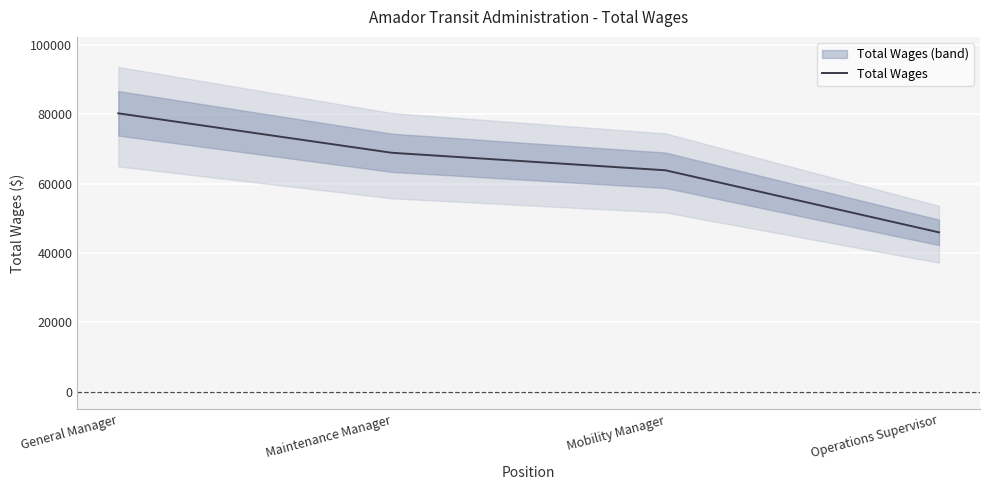

What is the value of the 3rd point from the left?

63851